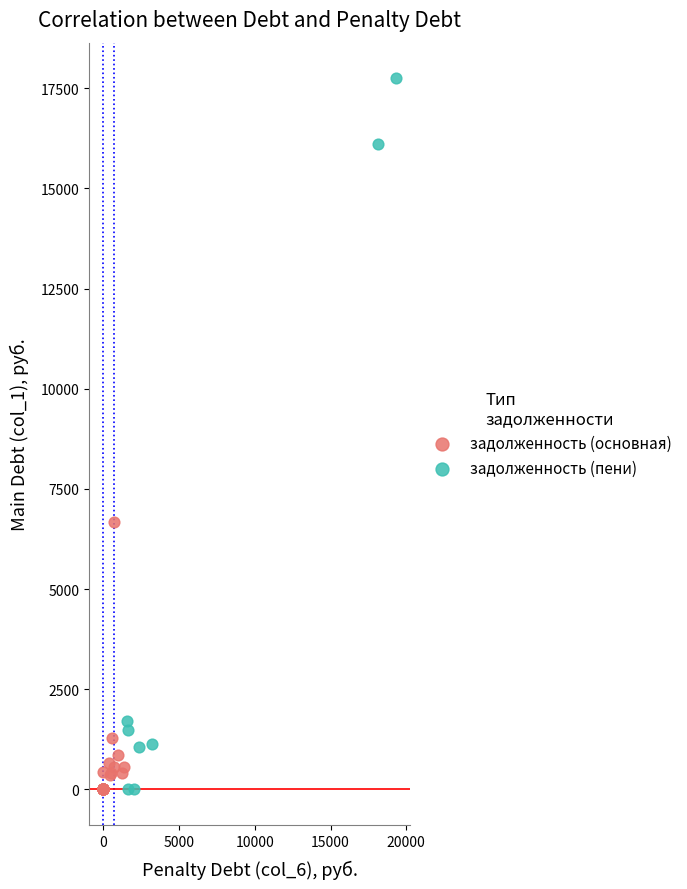

Which series contains the highest Y value?

задолженность (пени)